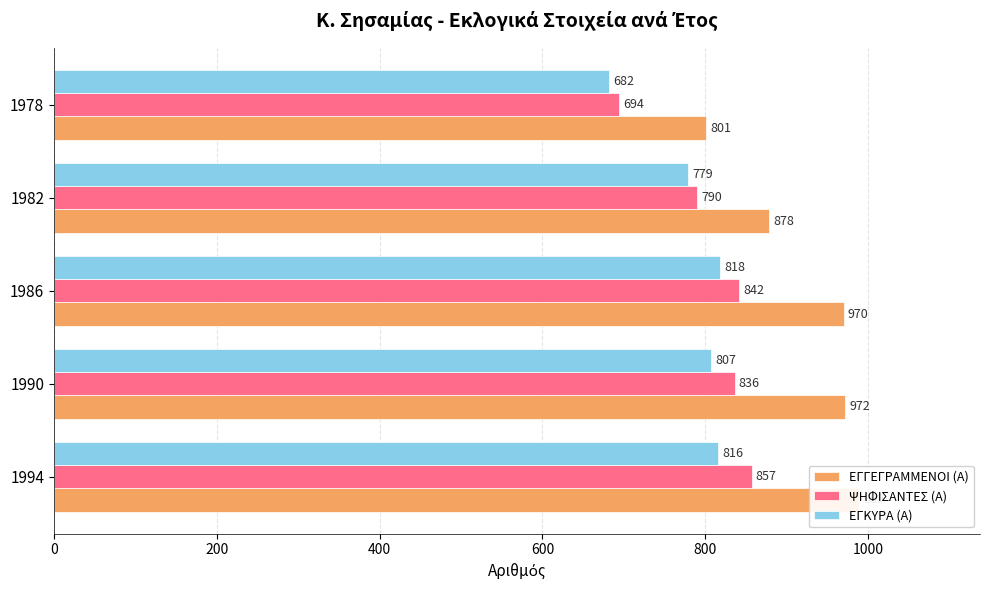

The ΕΓΚΥΡΑ (Α) series shows 268 at 1994. True or false?

False